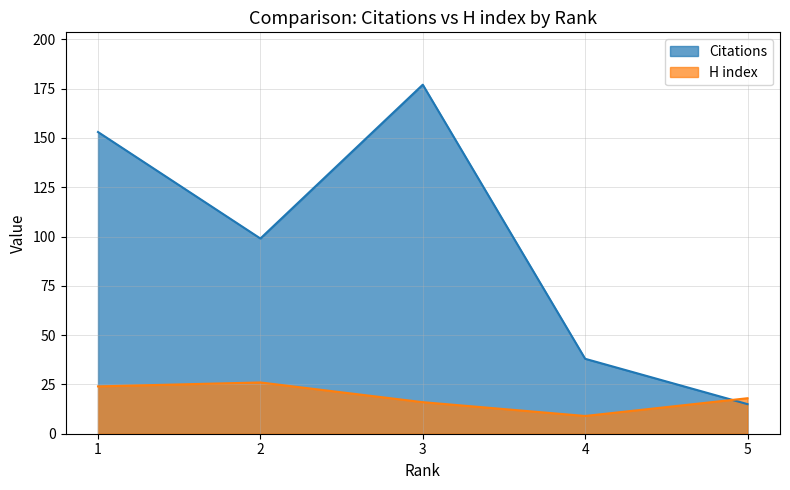

What is the difference between the maximum and minimum values in the H index series?

17